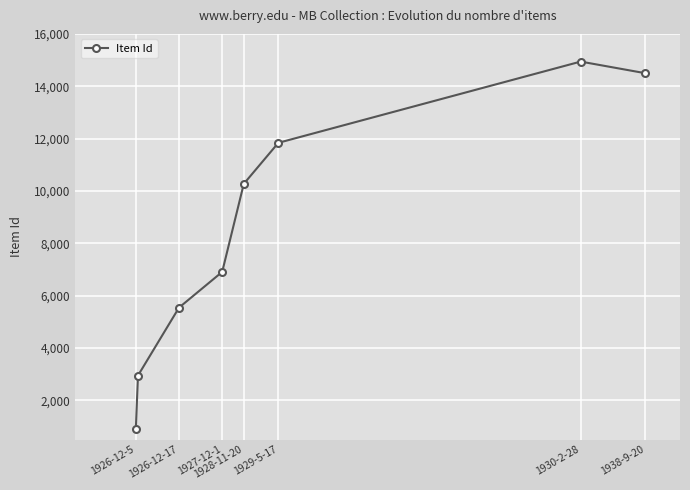

What is the greatest value displayed?

14942